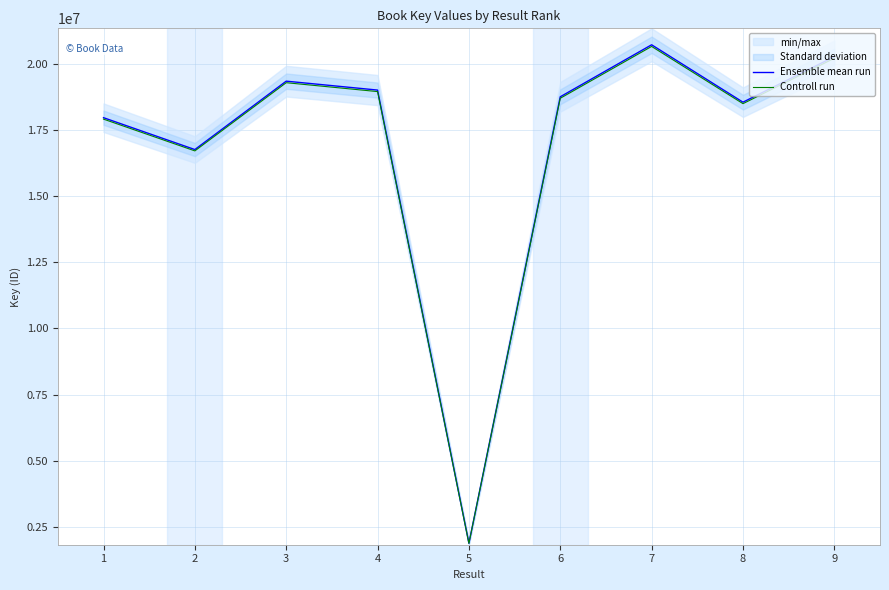

At which label is Ensemble mean run closest to 11301209?

2